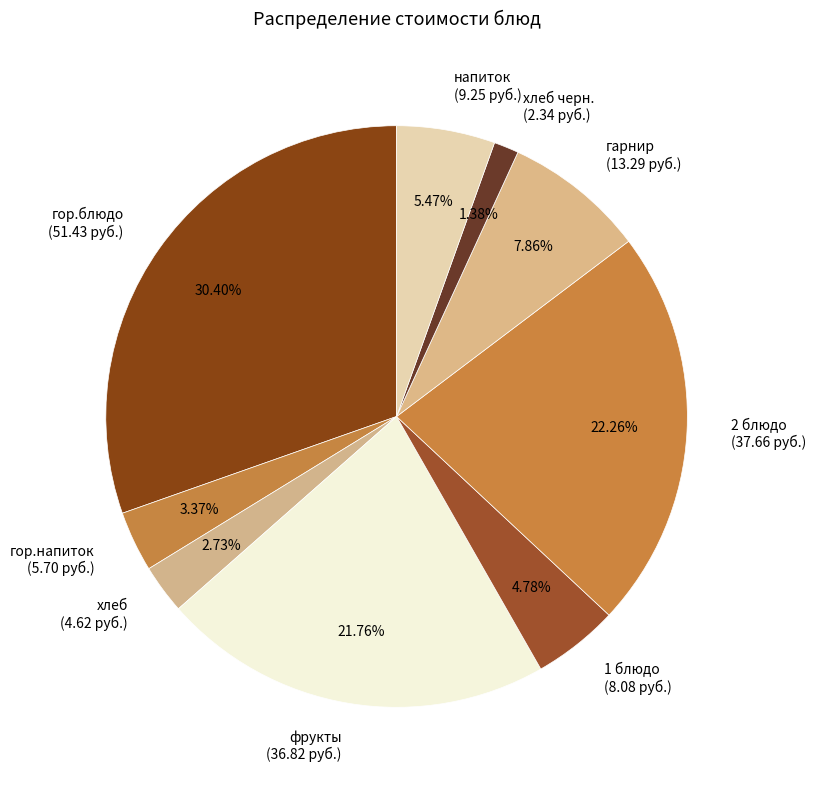

To the nearest percent, what is the difference between the largest and smallest slice percentages?

29%